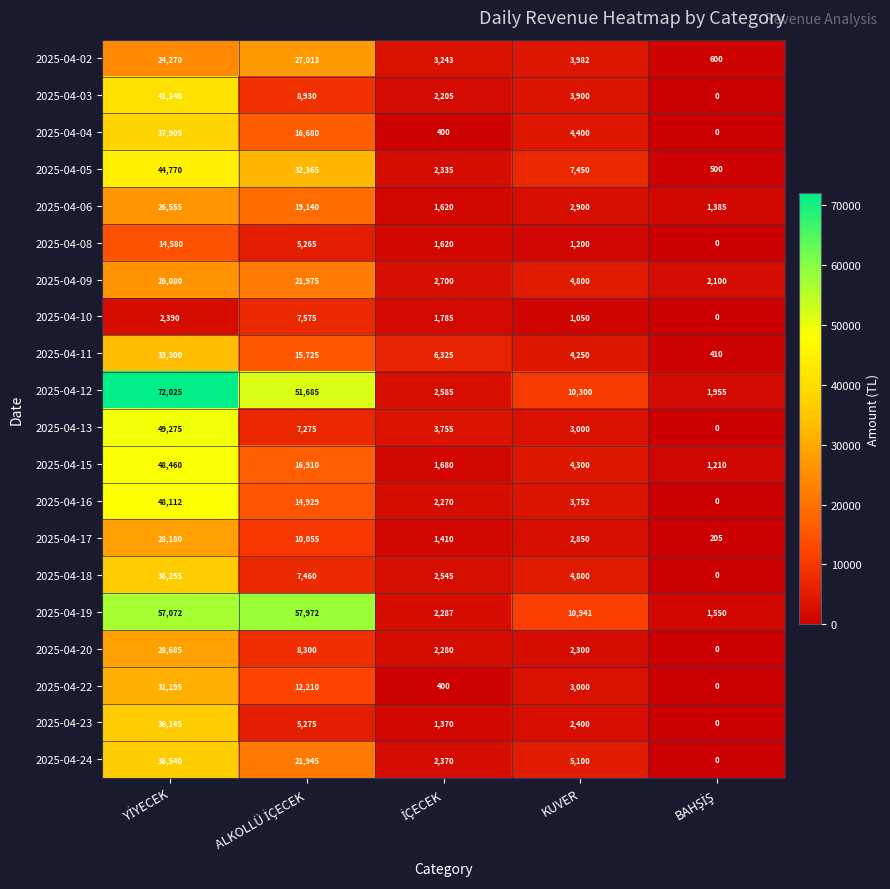

How many distinct data groups are displayed?

20